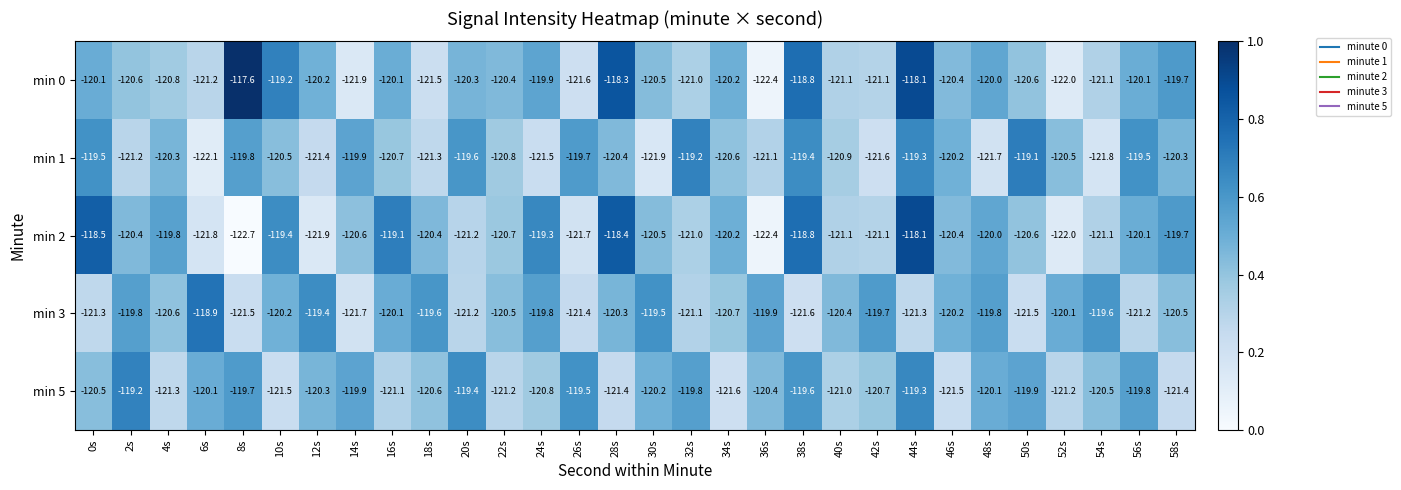

What is the sum of all min 5 values?

-3613.5